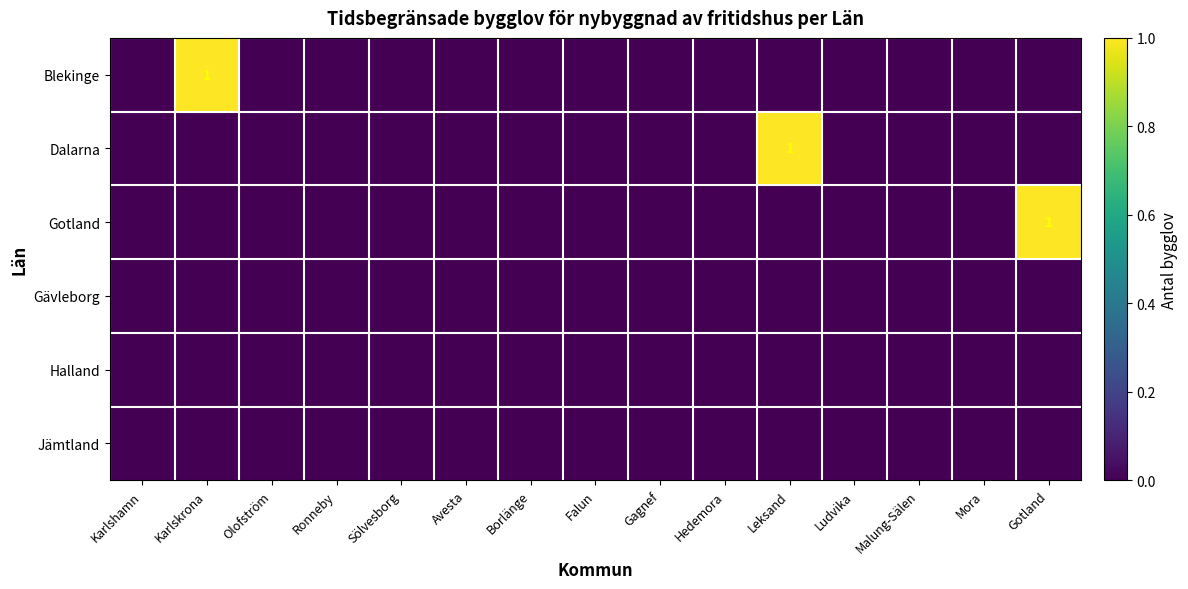

What is the sum of all Dalarna values?

1